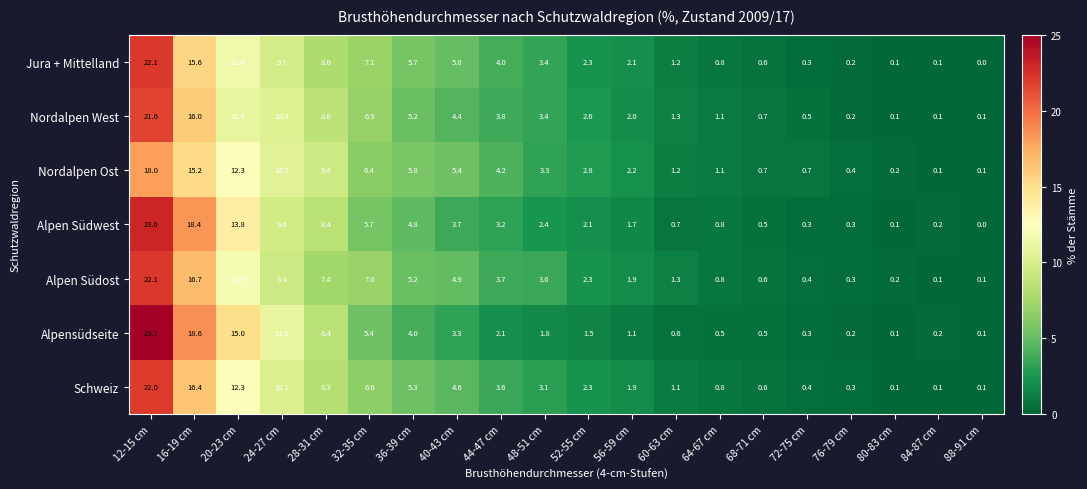

Is it true that Jura + Mittelland equals 1.2 at 60-63 cm?

True